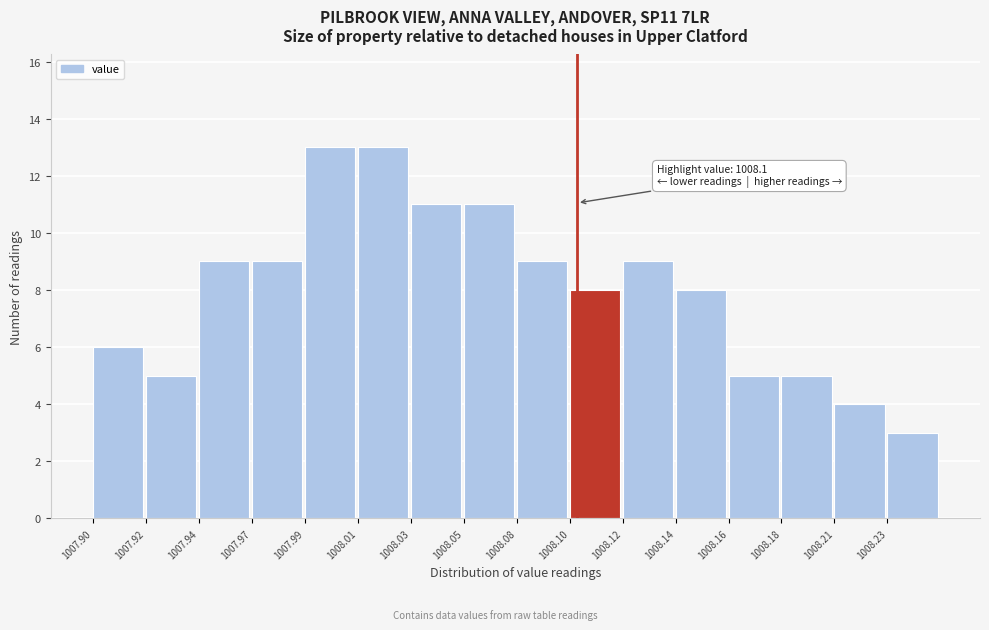

Reading left to right, list all the values displayed in this chart.

1007.90=6	1007.92=5	1007.94=9	1007.97=9	1007.99=13	1008.01=13	1008.03=11	1008.05=11	1008.08=9	1008.10=8	1008.12=9	1008.14=8	1008.16=5	1008.18=5	1008.21=4	1008.23=3